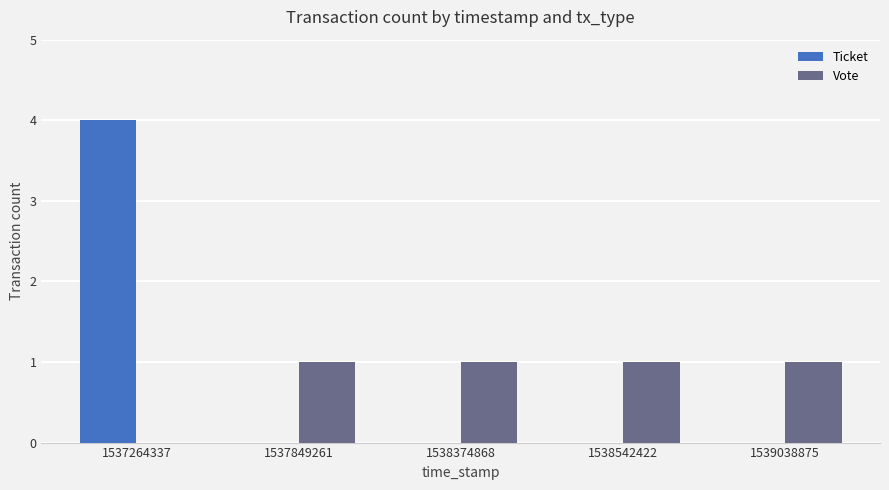

What is the total value across all series at 1538542422?

1